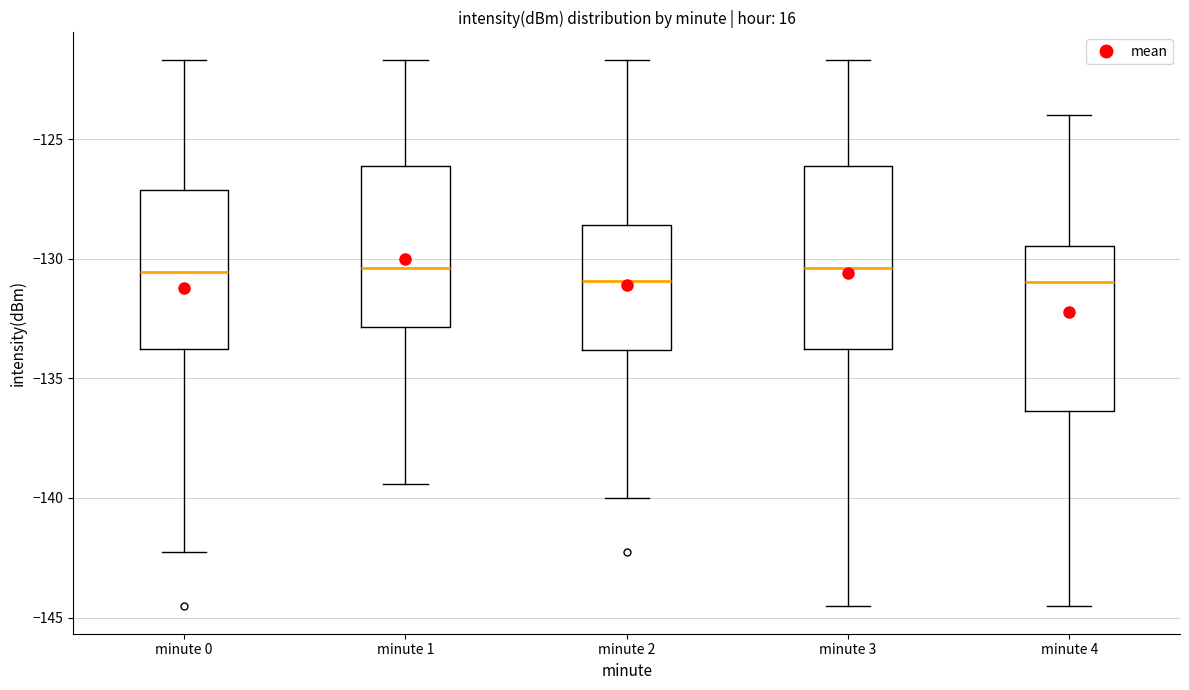

Comparing the boxes themselves (not the whiskers), which one is the tallest?

minute 3